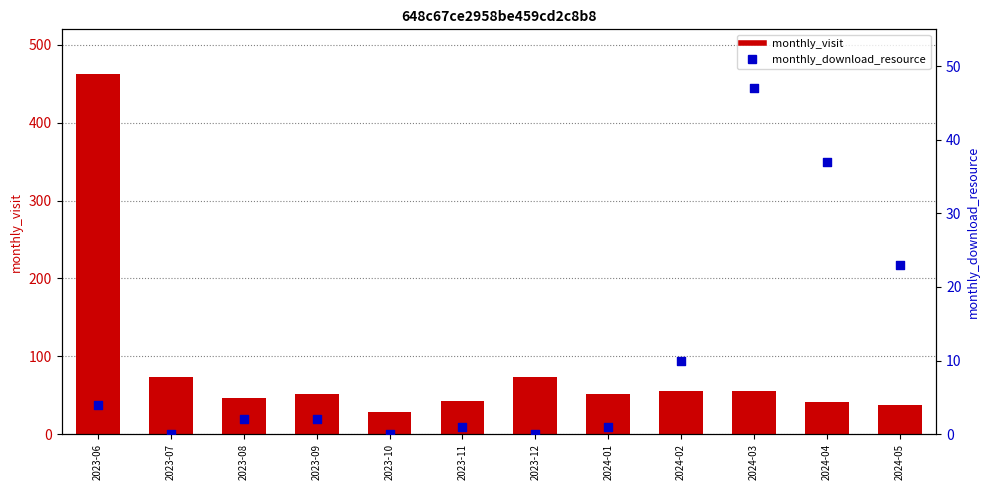

Which series contains the lowest Y value?

monthly_download_resource